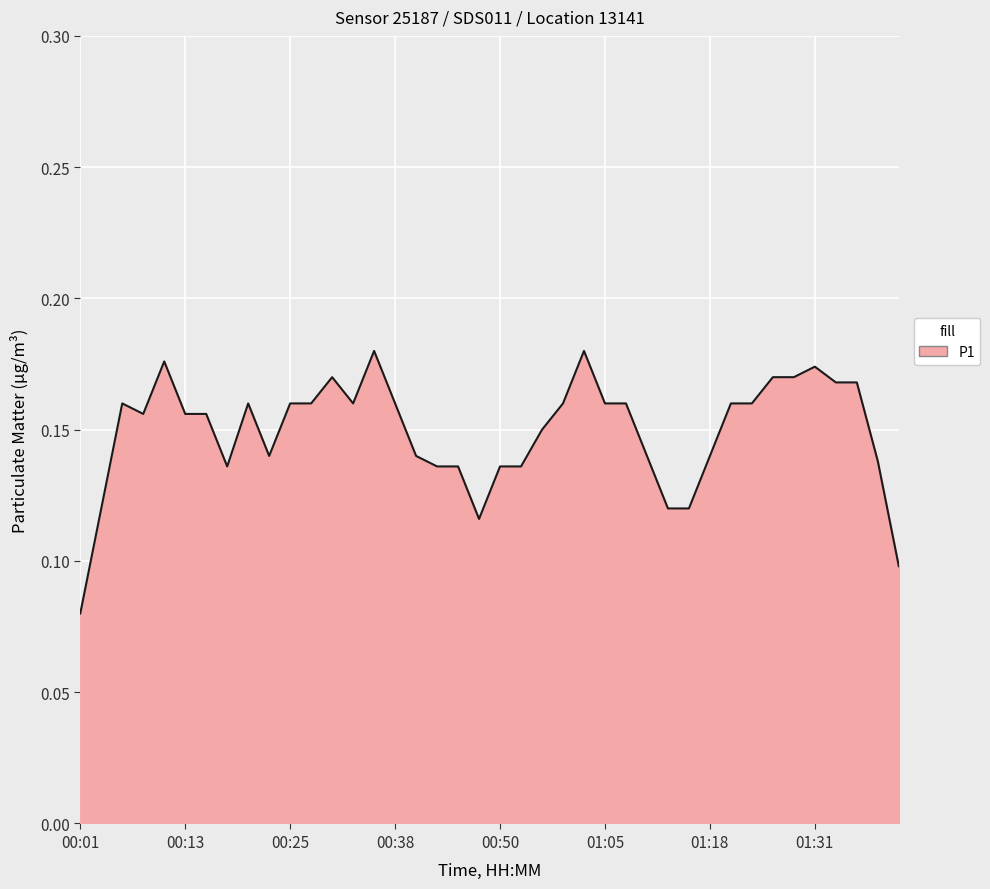

At which category does the chart reach its minimum across all series?

00:01